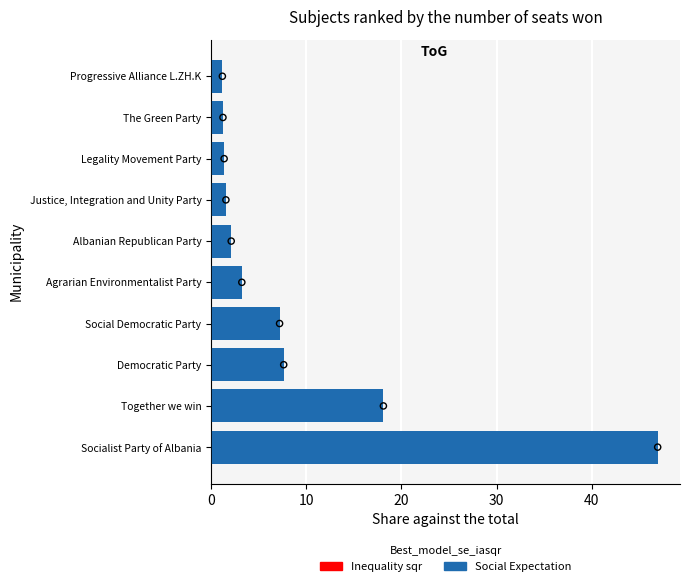

Approximately how many times larger is the value at Social Democratic Party compared to Democratic Party?

0.9